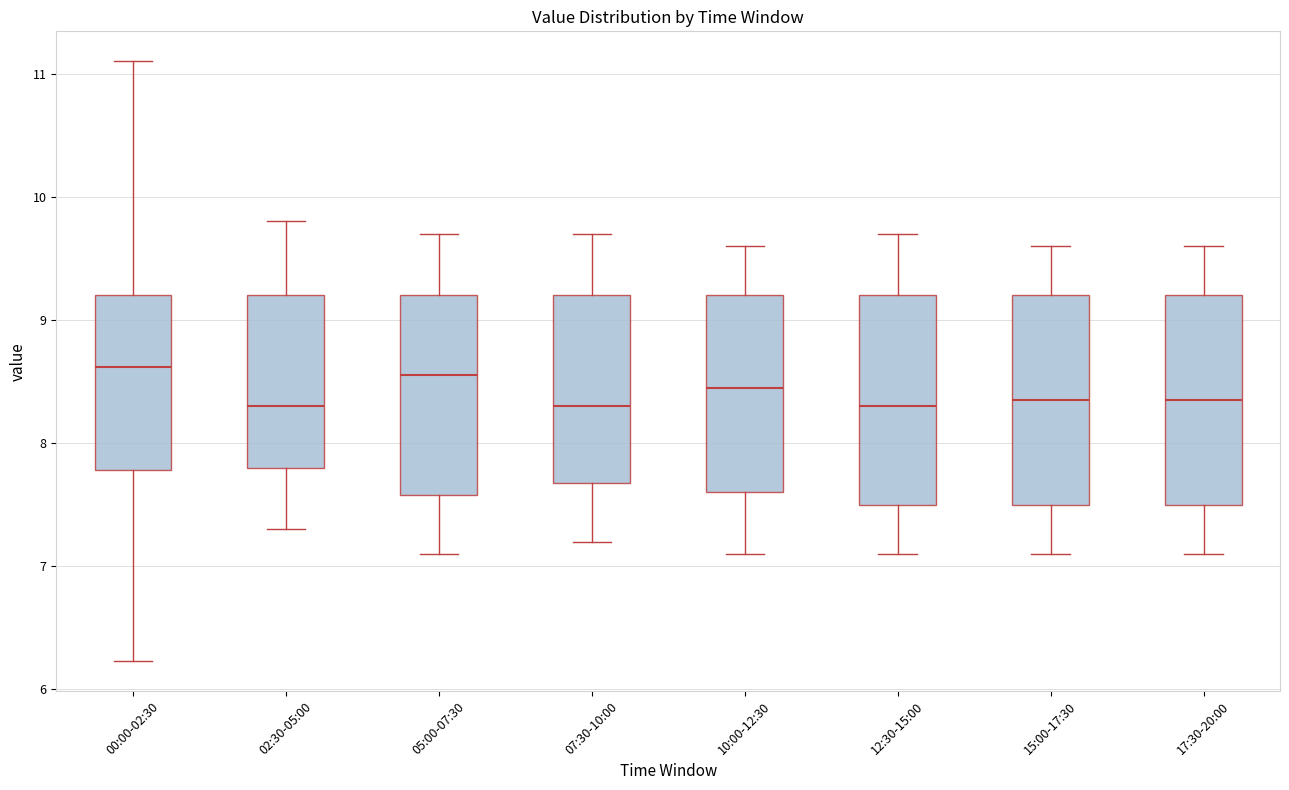

Where is the upper edge of the box for 10:00-12:30 on the y-axis? The values are not printed on the chart, so give them approximately, as read against the axis.

9.2